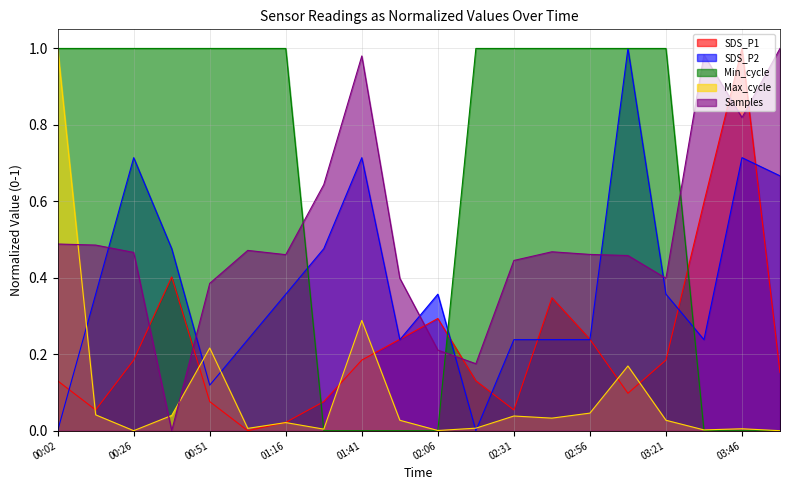

How many lines are shown in the chart?

5